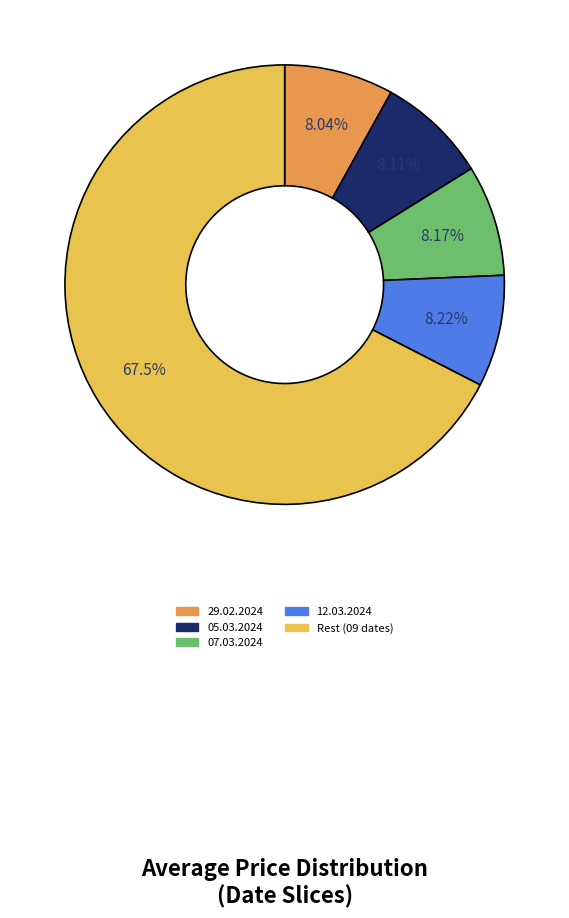

Does any single category account for the majority?

Yes